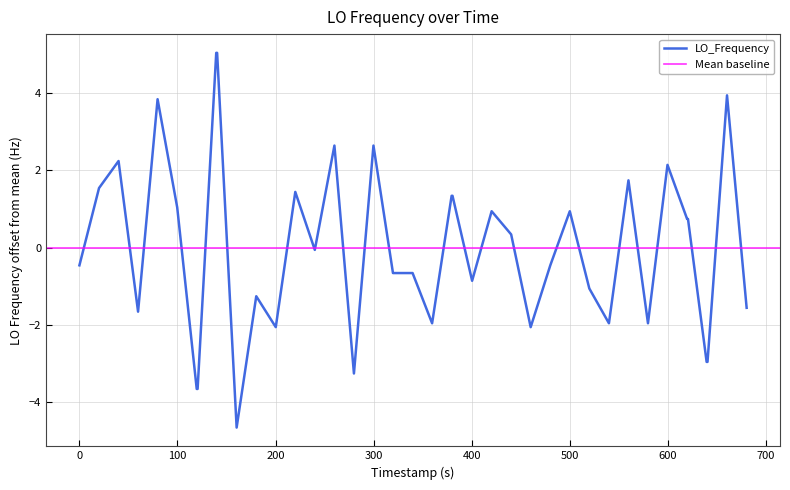

Is this an area chart (filled region under the line)?

No